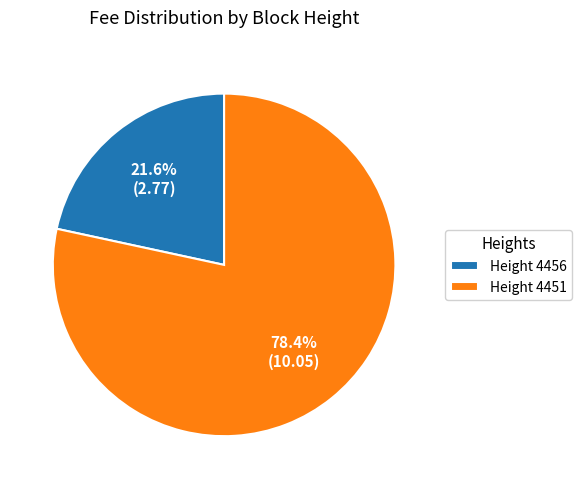

What is the ratio of the value at Height 4451 to the value at Height 4456?

3.6